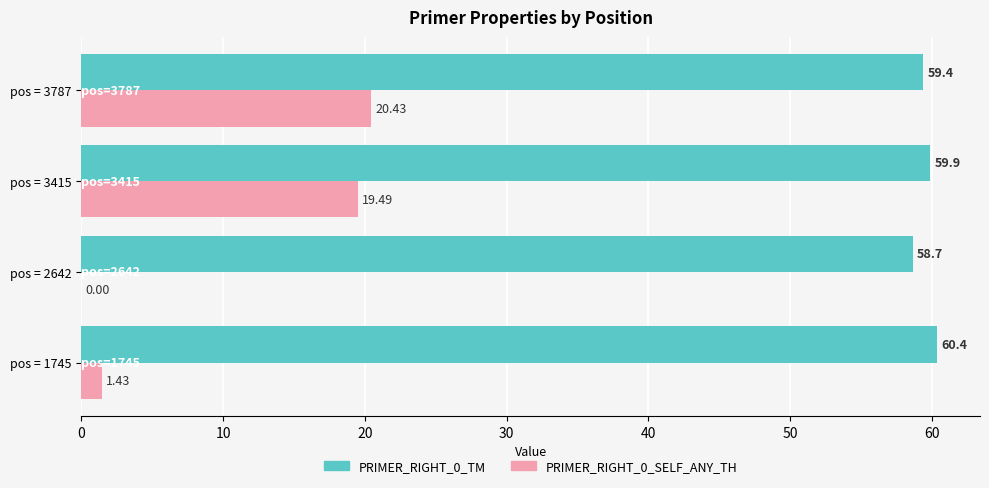

Which series changed the most between pos = 2642 and pos = 3415?

PRIMER_RIGHT_0_SELF_ANY_TH